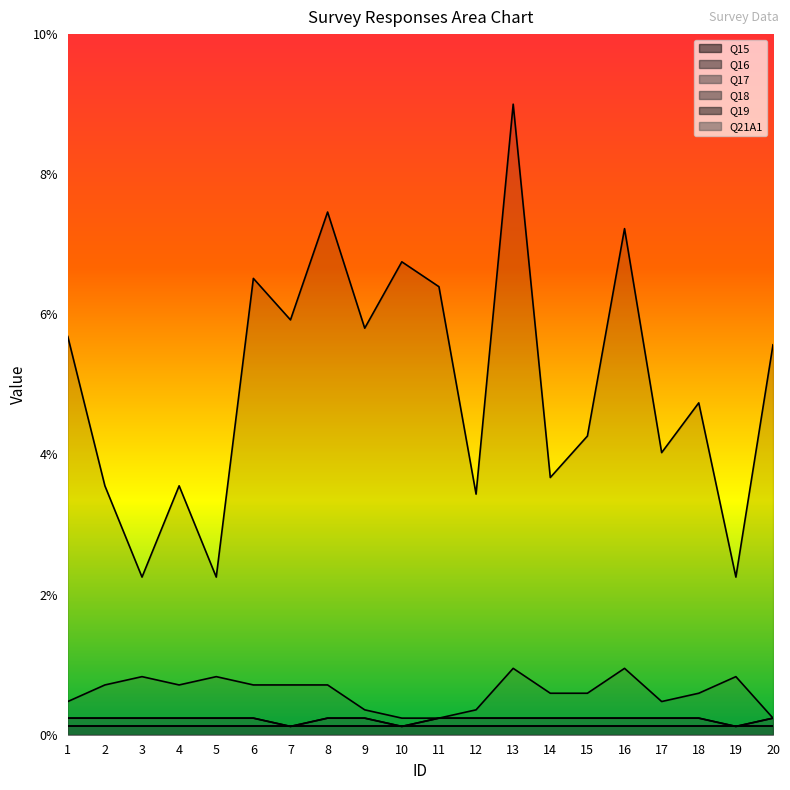

Reading left to right, what are all the values shown in this chart?

Q15: 1=5.7	2=3.6	3=2.2	4=3.6	5=2.2	6=6.5	7=5.9	8=7.5	9=5.8	10=6.8	11=6.4	12=3.4	13=9.0	14=3.7	15=4.3	16=7.2	17=4.0	18=4.7	19=2.2	20=5.6
Q18: 1=0.5	2=0.7	3=0.8	4=0.7	5=0.8	6=0.7	7=0.7	8=0.7	9=0.4	10=0.2	11=0.2	12=0.4	13=0.9	14=0.6	15=0.6	16=0.9	17=0.5	18=0.6	19=0.8	20=0.2
Q19: 1=0.2	2=0.2	3=0.2	4=0.2	5=0.2	6=0.2	7=0.1	8=0.2	9=0.2	10=0.1	11=0.2	12=0.2	13=0.2	14=0.2	15=0.2	16=0.2	17=0.2	18=0.2	19=0.1	20=0.2
Q21A1: 1=0.2	2=0.2	3=0.2	4=0.2	5=0.2	6=0.2	7=0.1	8=0.2	9=0.2	10=0.1	11=0.2	12=0.2	13=0.2	14=0.2	15=0.2	16=0.2	17=0.2	18=0.2	19=0.1	20=0.2